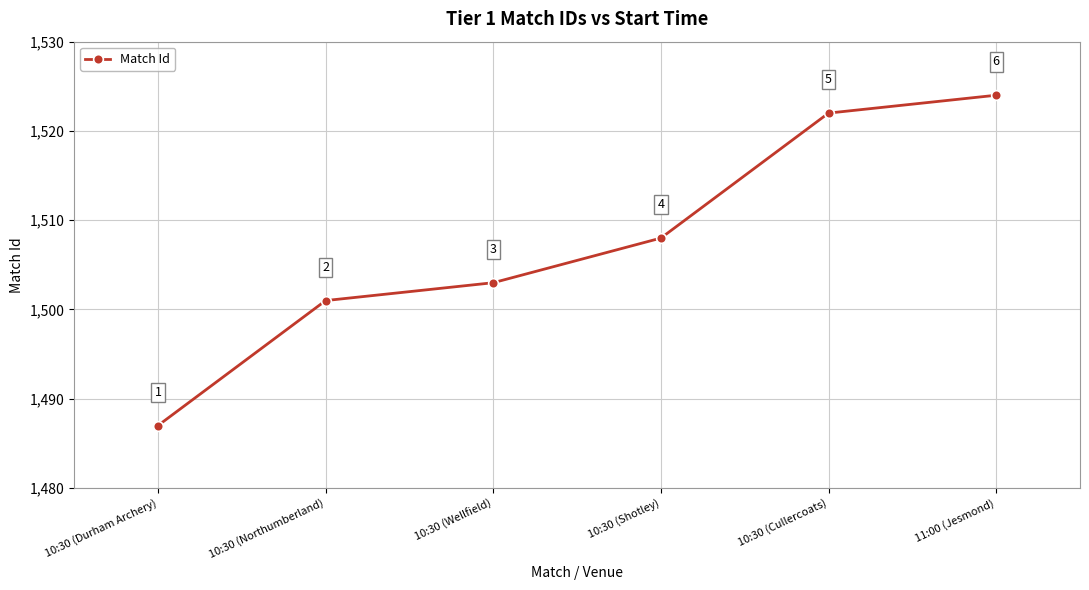

Reading right to left, list all the values displayed in this chart.

1524	1522	1508	1503	1501	1487